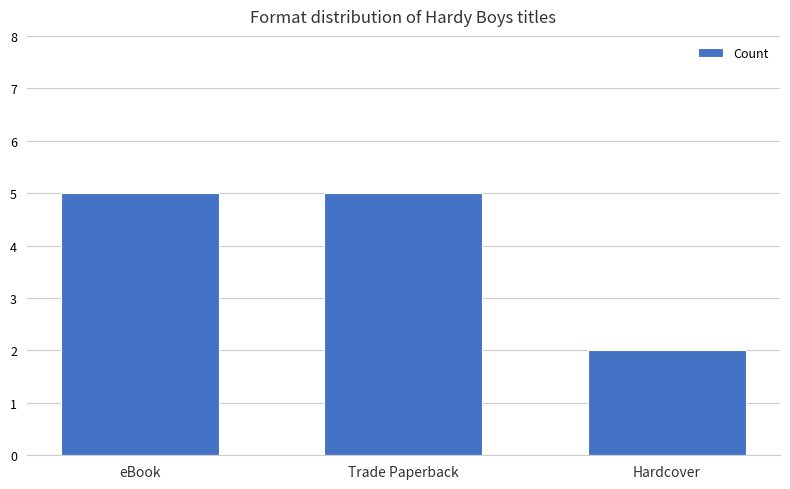

At which category does the chart reach its minimum across all series?

Hardcover